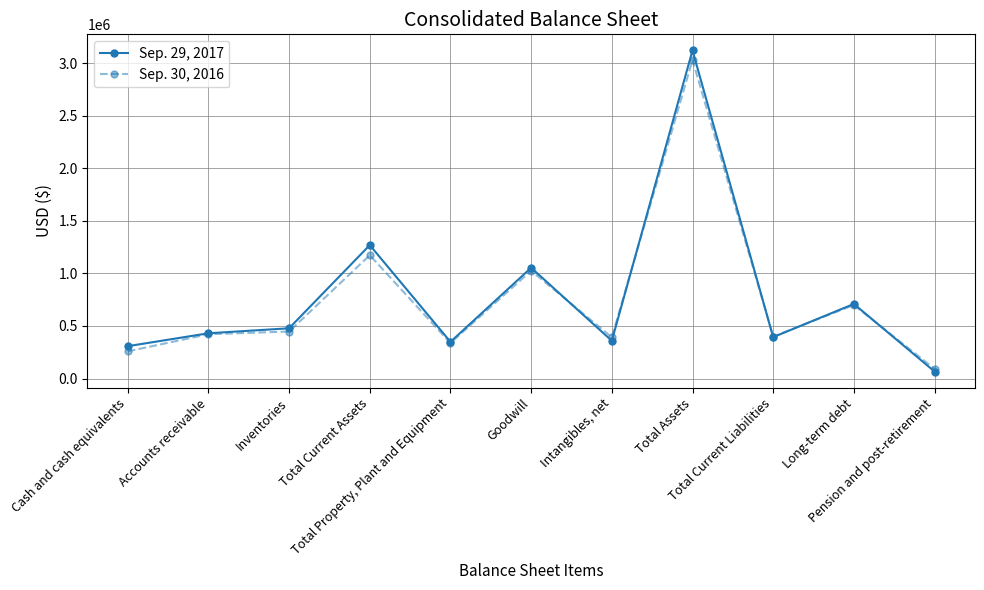

Which series has the largest range (max minus min)?

Sep. 29, 2017